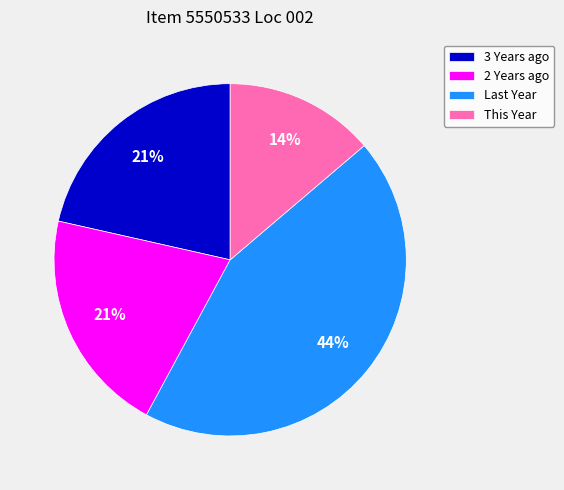

Do 3 Years ago and 2 Years ago together represent more than half of the pie?

No